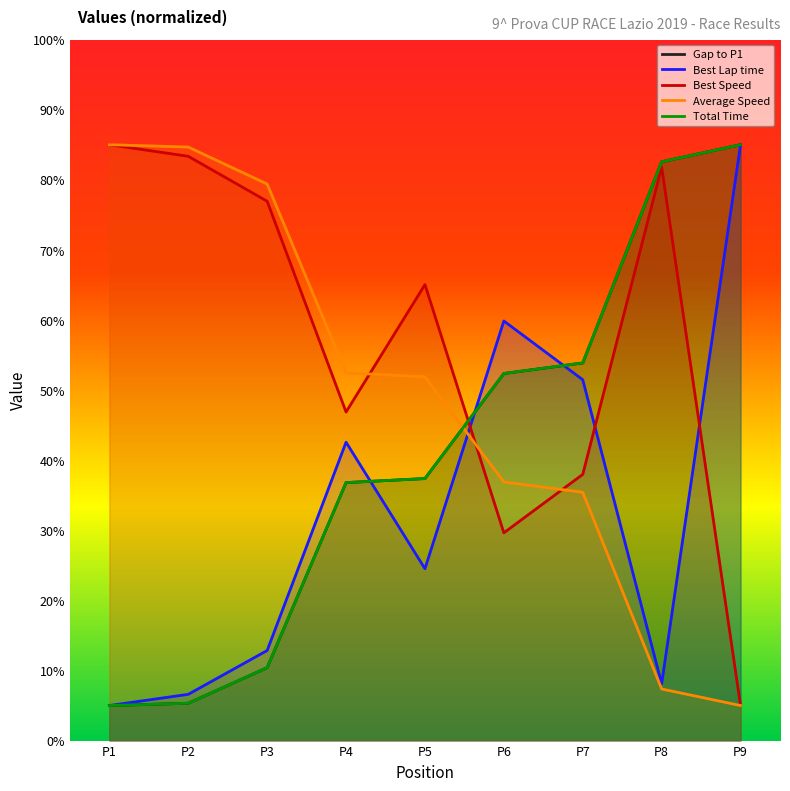

Is the value of Gap to P1 at P1 greater than the value of Best Speed at P3?

No